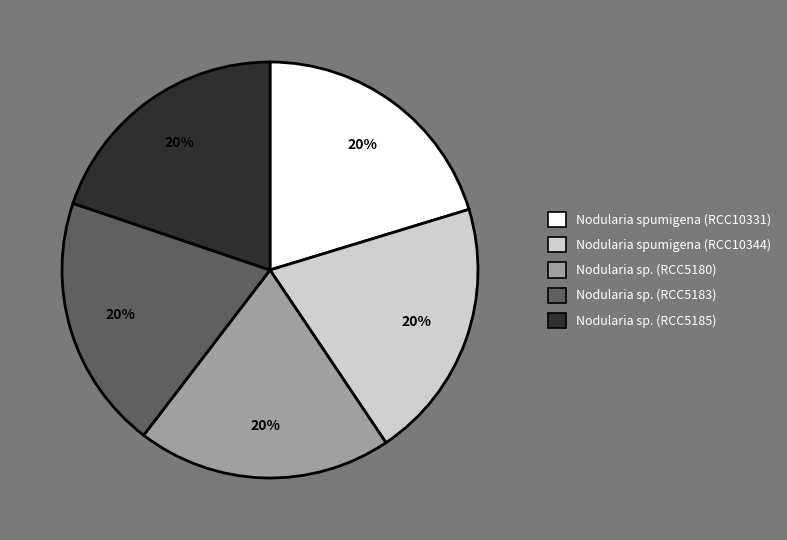

To the nearest percent, what percentage of the pie is Nodularia sp. (RCC5180)?

20%